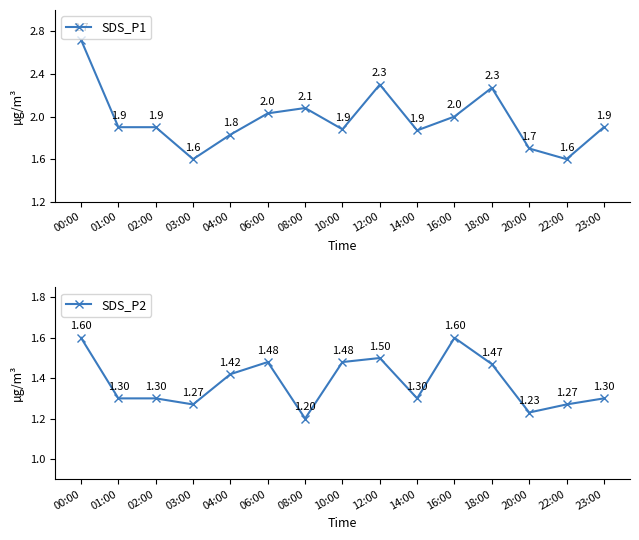

True or false: SDS_P2 and SDS_P1 intersect in this chart.

False